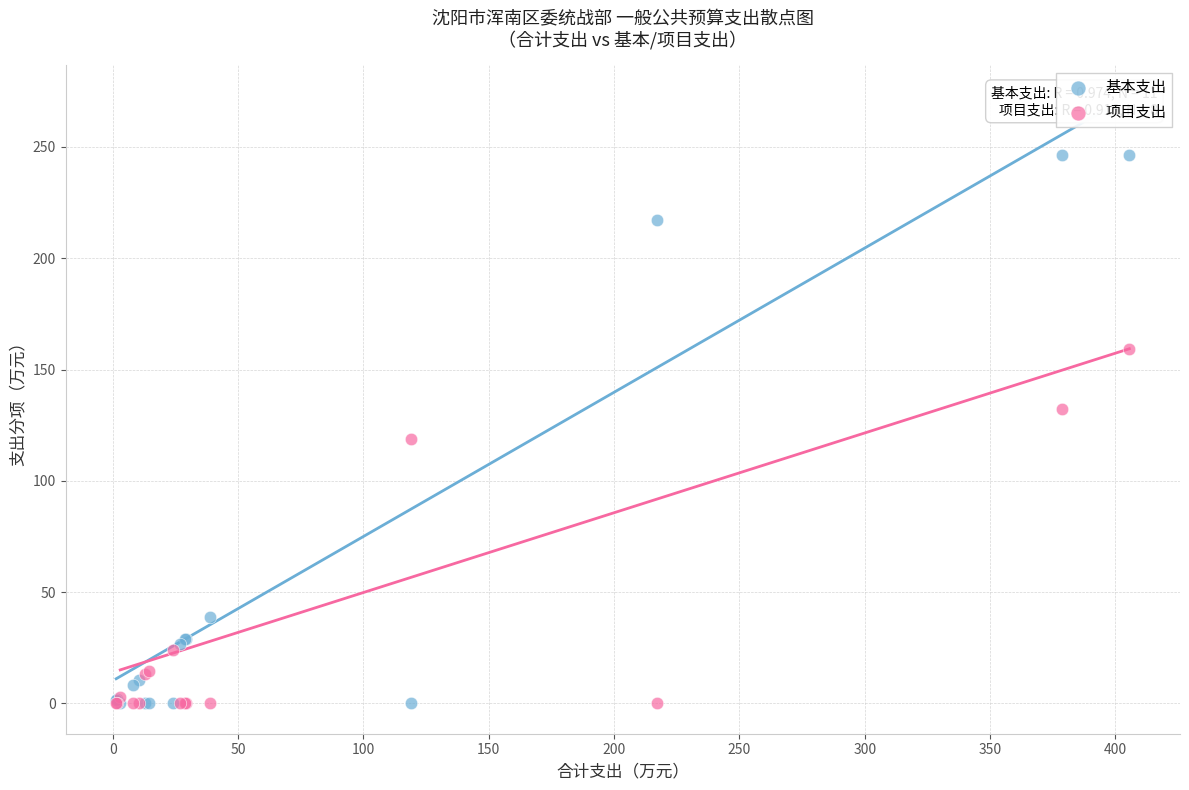

In the 基本支出 series, what Y value is closest to 123?

38.8